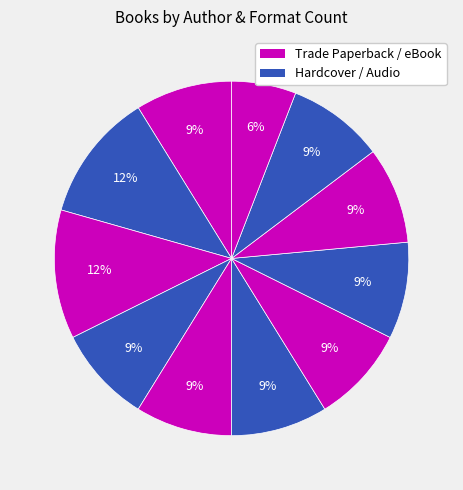

How many slices are in this pie chart?

11